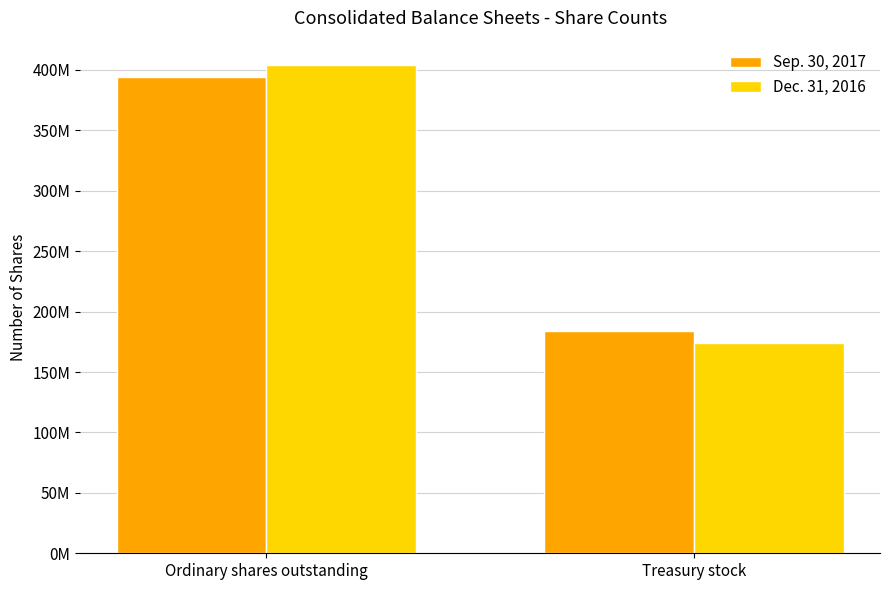

What is the difference between the Sep. 30, 2017 values at Ordinary shares outstanding and Treasury stock?

210476119